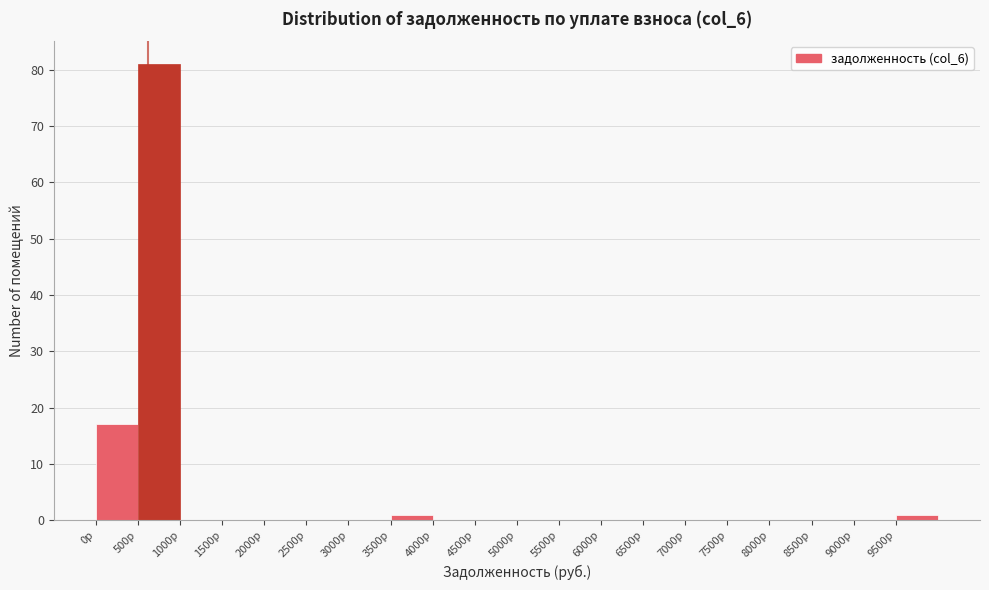

Reading left to right, list every bar in this chart as the range it spans on the x-axis followed by its height. The values are not printed on the chart, so give them approximately, as read against the axis.

0 to 500: 17
500 to 1000: 81
1000 to 1500: 0
1500 to 2000: 0
2000 to 2500: 0
2500 to 3000: 0
3000 to 3500: 0
3500 to 4000: 1
4000 to 4500: 0
4500 to 5000: 0
5000 to 5500: 0
5500 to 6000: 0
6000 to 6500: 0
6500 to 7000: 0
7000 to 7500: 0
7500 to 8000: 0
8000 to 8500: 0
8500 to 9000: 0
9000 to 9500: 0
9500 to 10000: 1